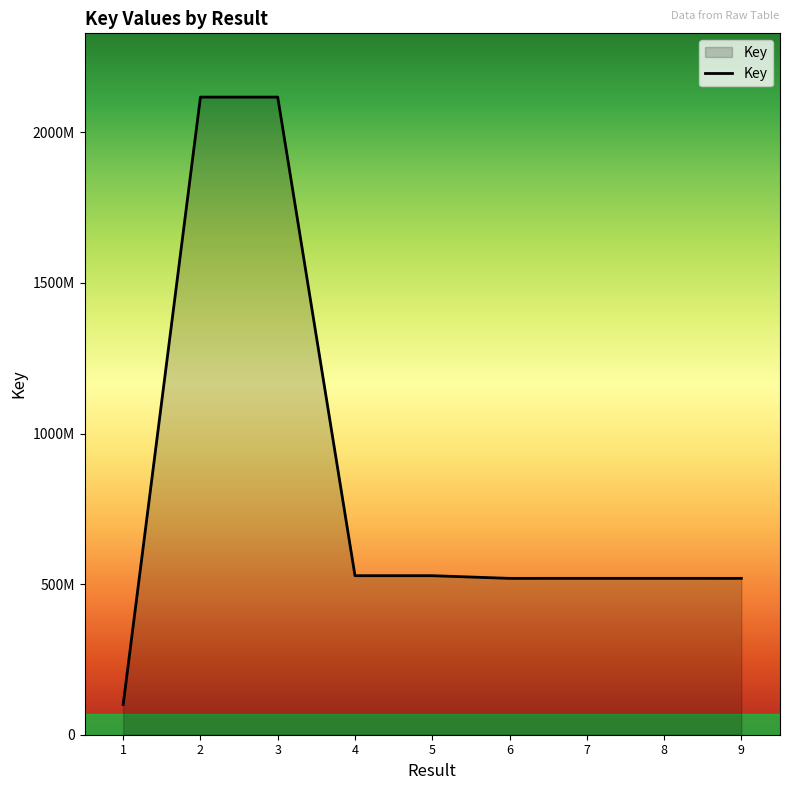

Rank the categories by value from highest to lowest.

2, 3, 5, 4, 7, 8, 9, 6, 1